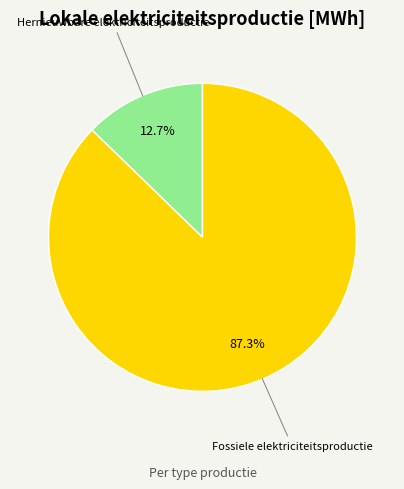

To the nearest percent, what is the difference between the largest and smallest slice percentages?

75%